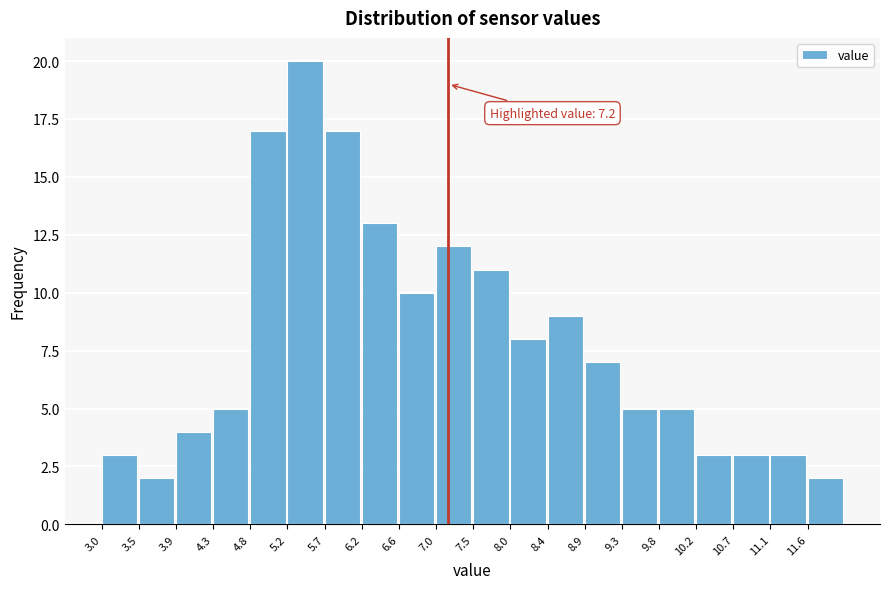

Which range on the x-axis has the tallest bar?

5.25 to 5.70